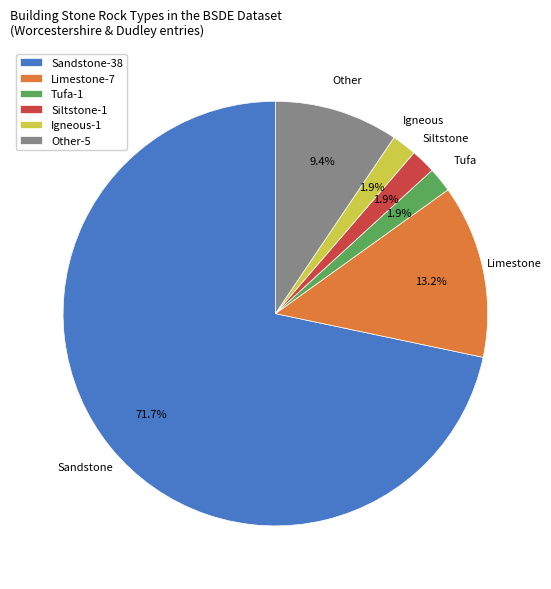

Which slice is the largest?

Sandstone